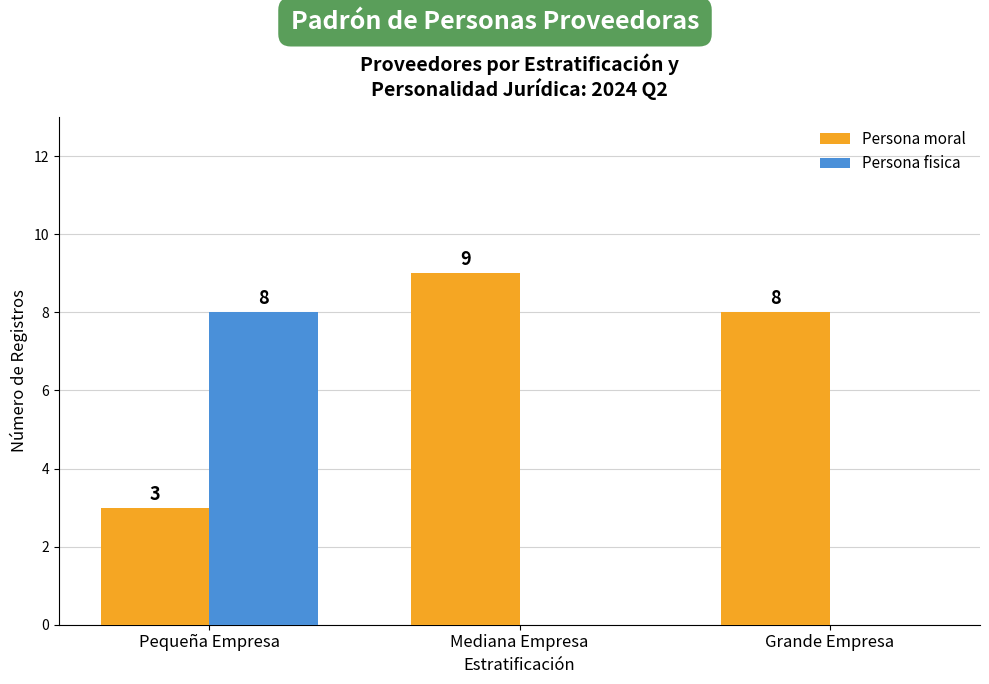

Which series has the largest total across all categories?

Persona moral